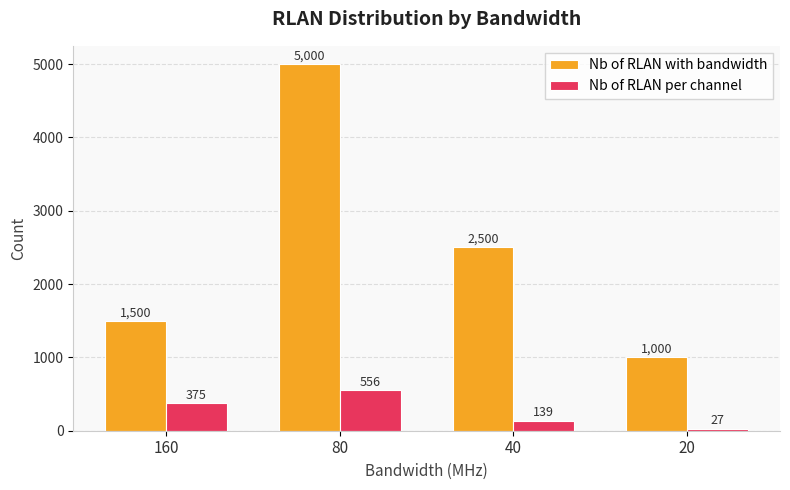

What is the difference between the second highest and second lowest values in the Nb of RLAN per channel series?

236.1